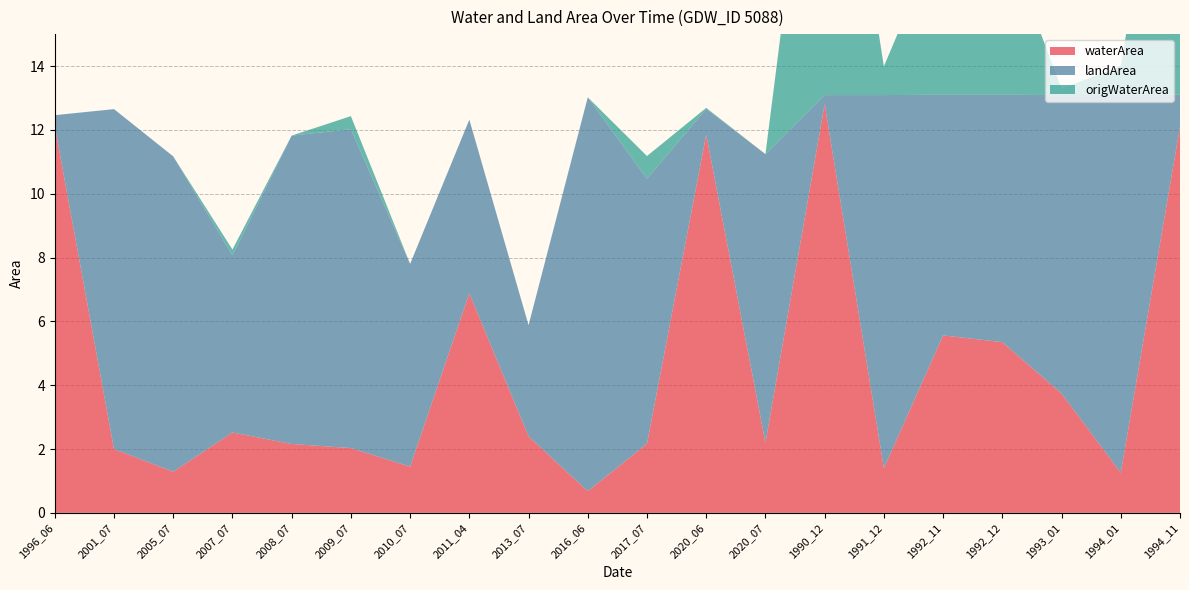

Reading left to right, transcribe all the data shown in this chart.

waterArea: 1996_06=12.1	2001_07=2.0	2005_07=1.3	2007_07=2.5	2008_07=2.2	2009_07=2.0	2010_07=1.4	2011_04=6.9	2013_07=2.4	2016_06=0.7	2017_07=2.2	2020_06=11.8	2020_07=2.2	1990_12=12.8	1991_12=1.4	1992_11=5.6	1992_12=5.3	1993_01=3.7	1994_01=1.3	1994_11=12.1
landArea: 1996_06=0.3	2001_07=10.7	2005_07=9.9	2007_07=5.5	2008_07=9.7	2009_07=10.0	2010_07=6.3	2011_04=5.4	2013_07=3.5	2016_06=12.3	2017_07=8.3	2020_06=0.8	2020_07=9.0	1990_12=0.3	1991_12=11.7	1992_11=7.5	1992_12=7.8	1993_01=9.3	1994_01=11.8	1994_11=1.0
origWaterArea: 1996_06=0.0	2001_07=0.0	2005_07=0.0	2007_07=0.2	2008_07=0.0	2009_07=0.4	2010_07=0.0	2011_04=0.0	2013_07=0.0	2016_06=0.0	2017_07=0.7	2020_06=0.0	2020_07=0.0	1990_12=12.8	1991_12=0.9	1992_11=5.3	1992_12=5.1	1993_01=0.2	1994_01=0.9	1994_11=12.1